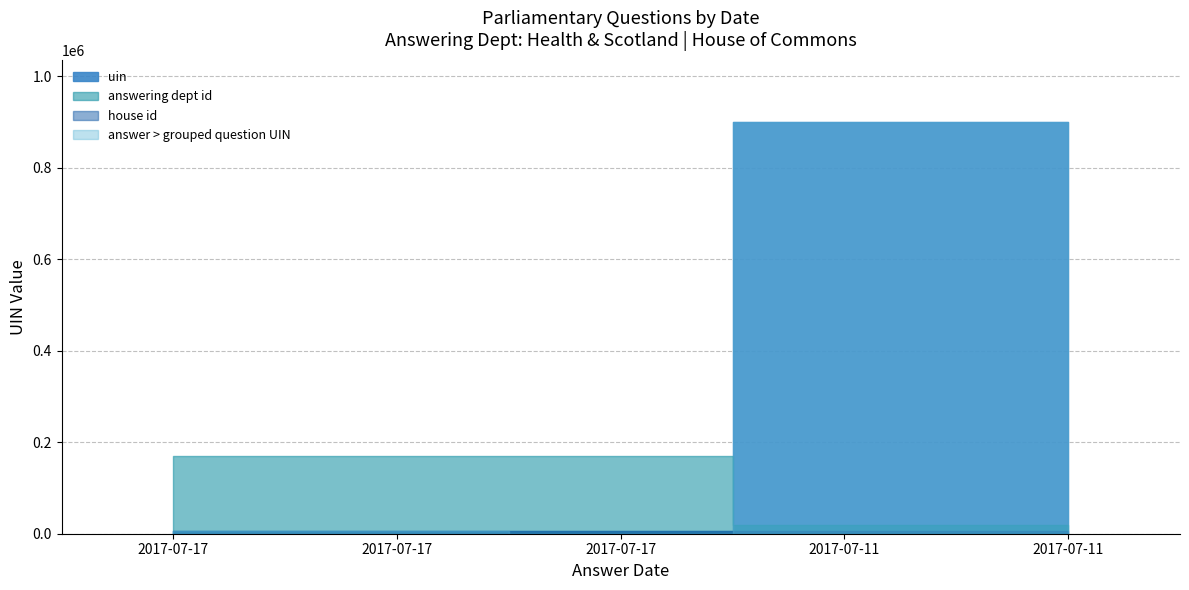

What is the value of the 3rd point from the left?

5142